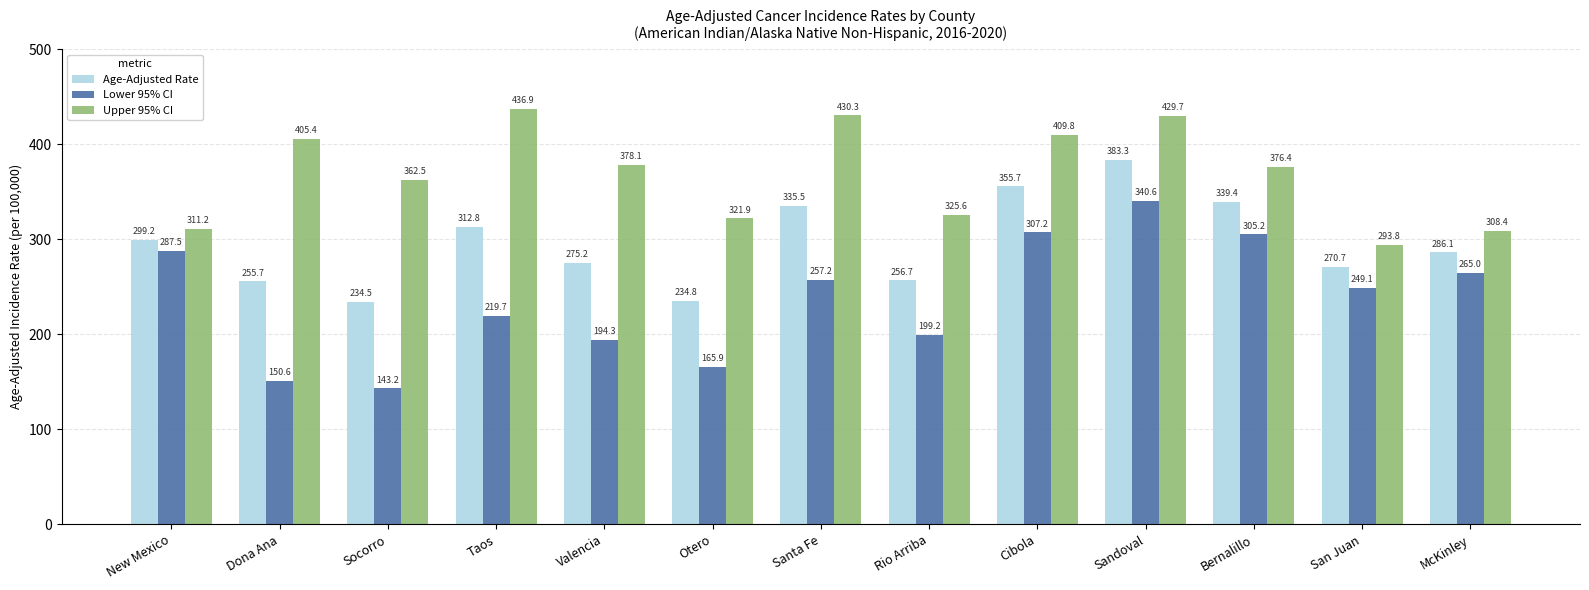

How many bars are there in each group?

3